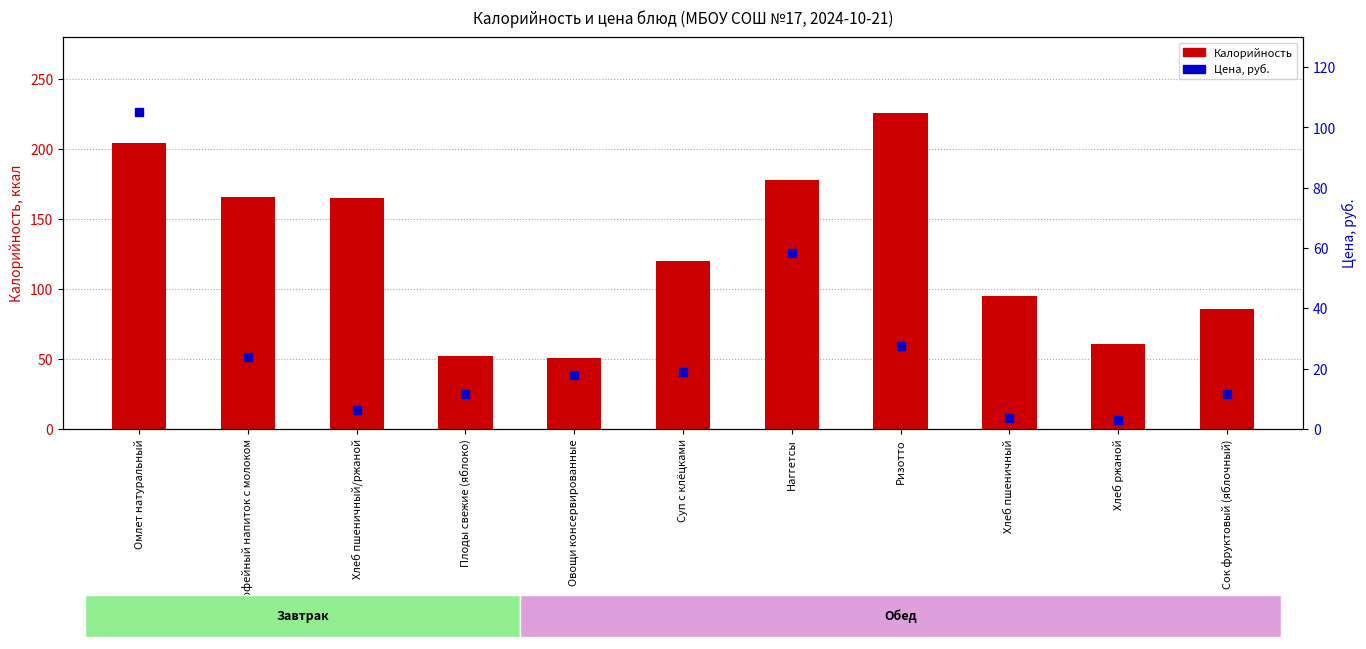

What is the total value across all series at Хлеб пшеничный/ржаной?

171.4